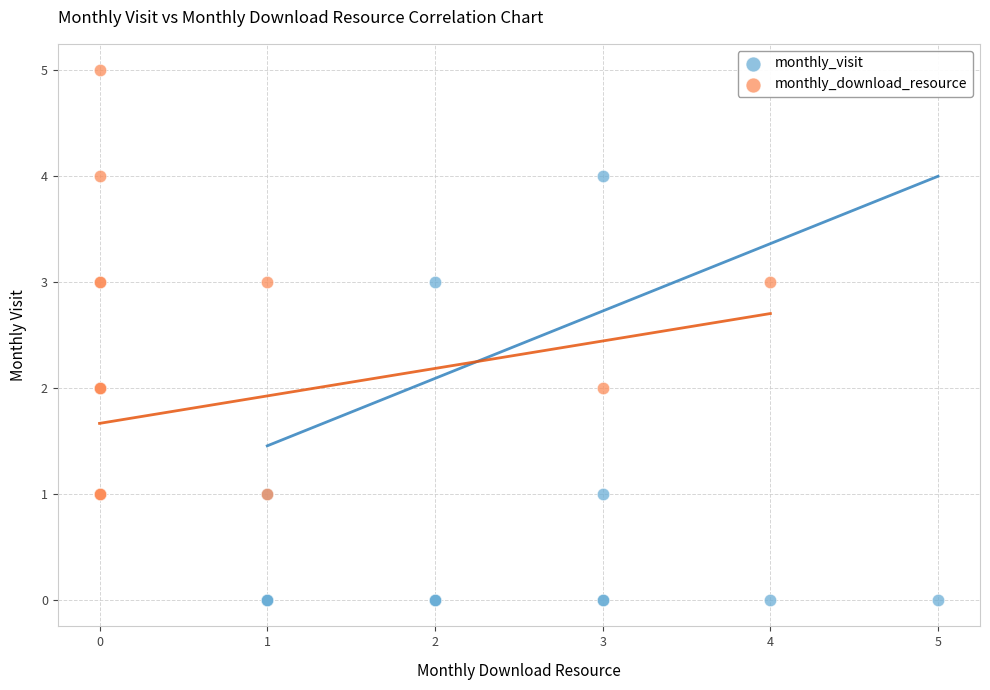

Which series reaches the maximum Y coordinate?

monthly_download_resource